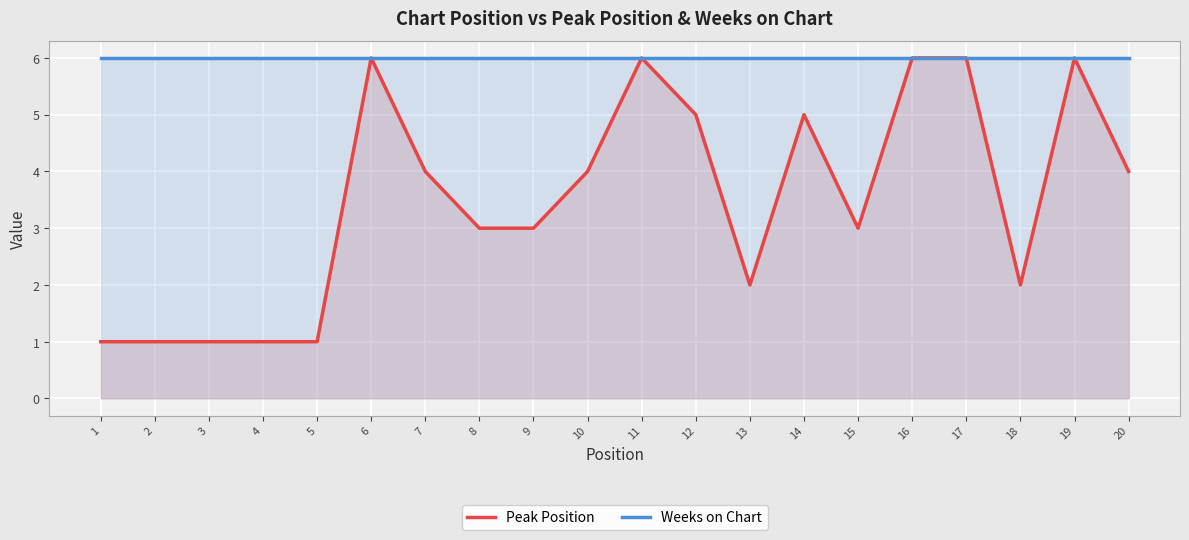

True or false: Weeks on Chart and Peak Position cross at least once.

False